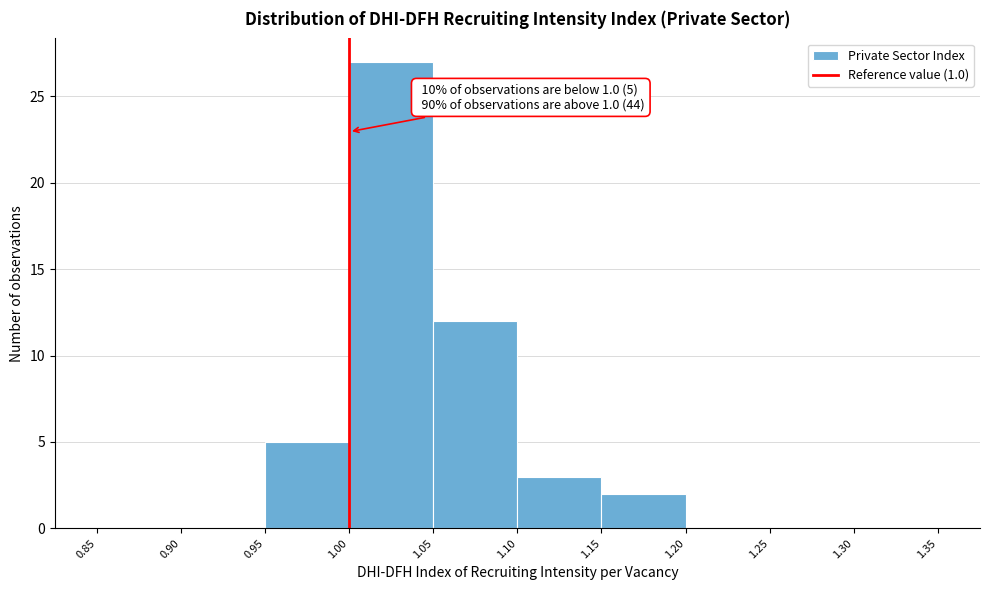

Over which range of the x-axis is the bar tallest?

1.00 to 1.05